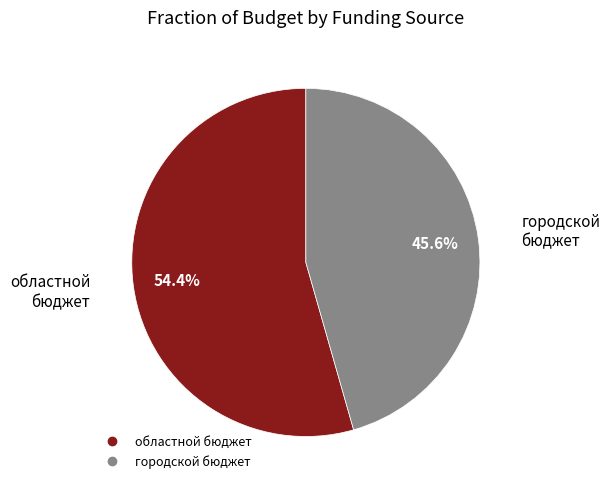

Does any single category account for the majority?

Yes